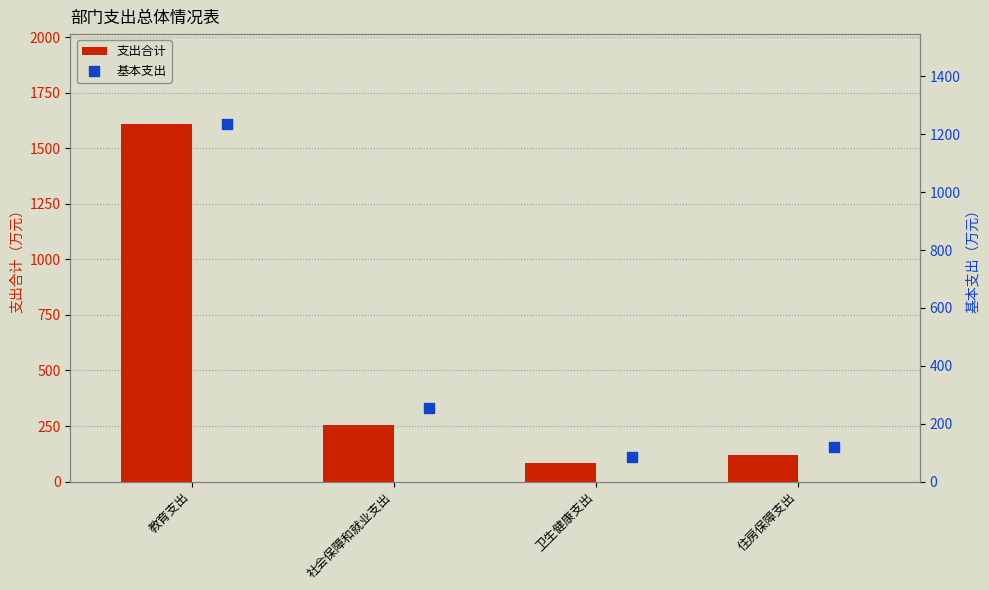

Which series has the widest spread of Y values?

支出合计